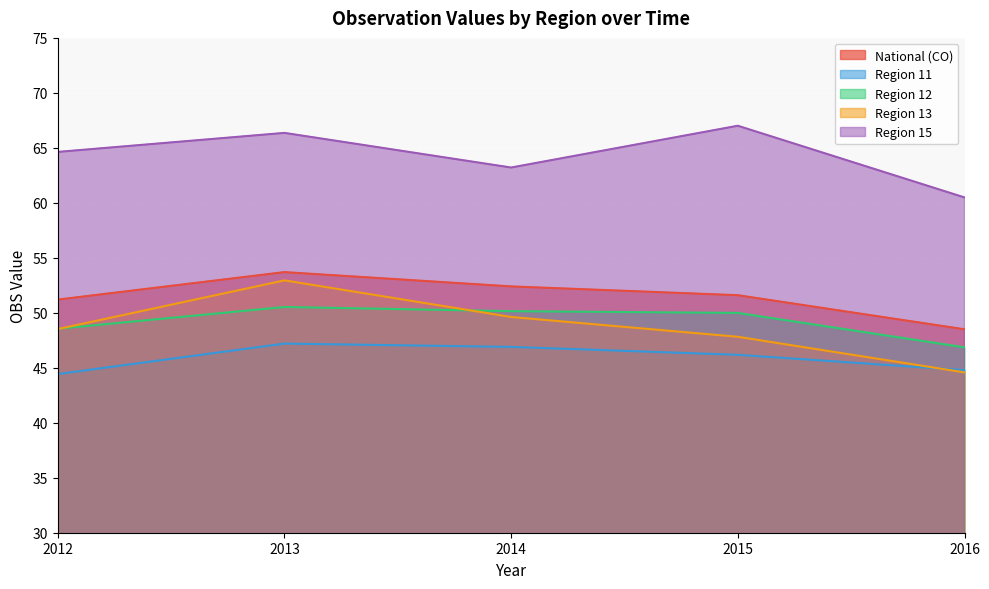

List the series in order of their peak value, highest first.

Region 15, National (CO), Region 13, Region 12, Region 11